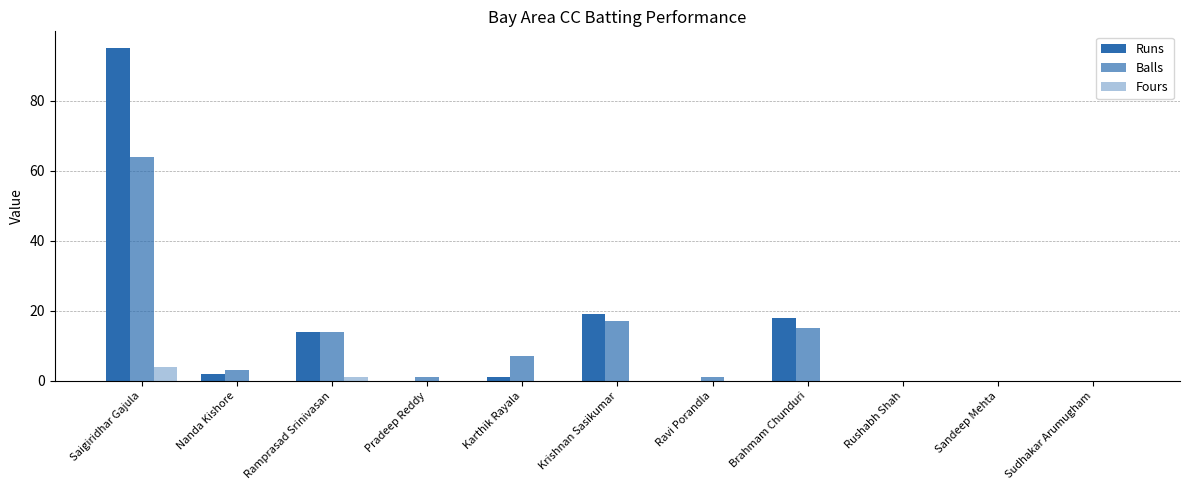

What is the value of the Balls bar at the 5th from the left?

7